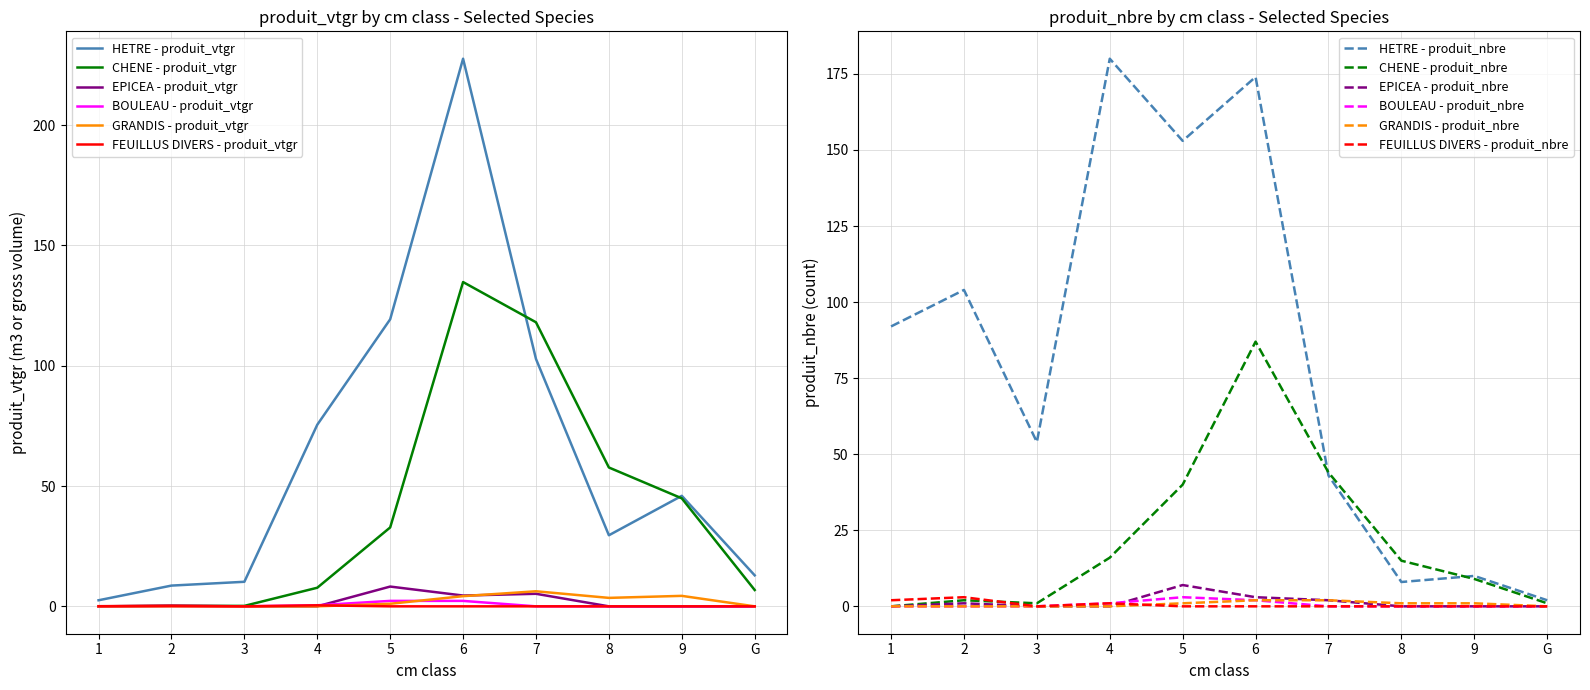

What are all the series names shown in the legend?

HETRE - produit_vtgr, CHENE - produit_vtgr, EPICEA - produit_vtgr, BOULEAU - produit_vtgr, GRANDIS - produit_vtgr, FEUILLUS DIVERS - produit_vtgr